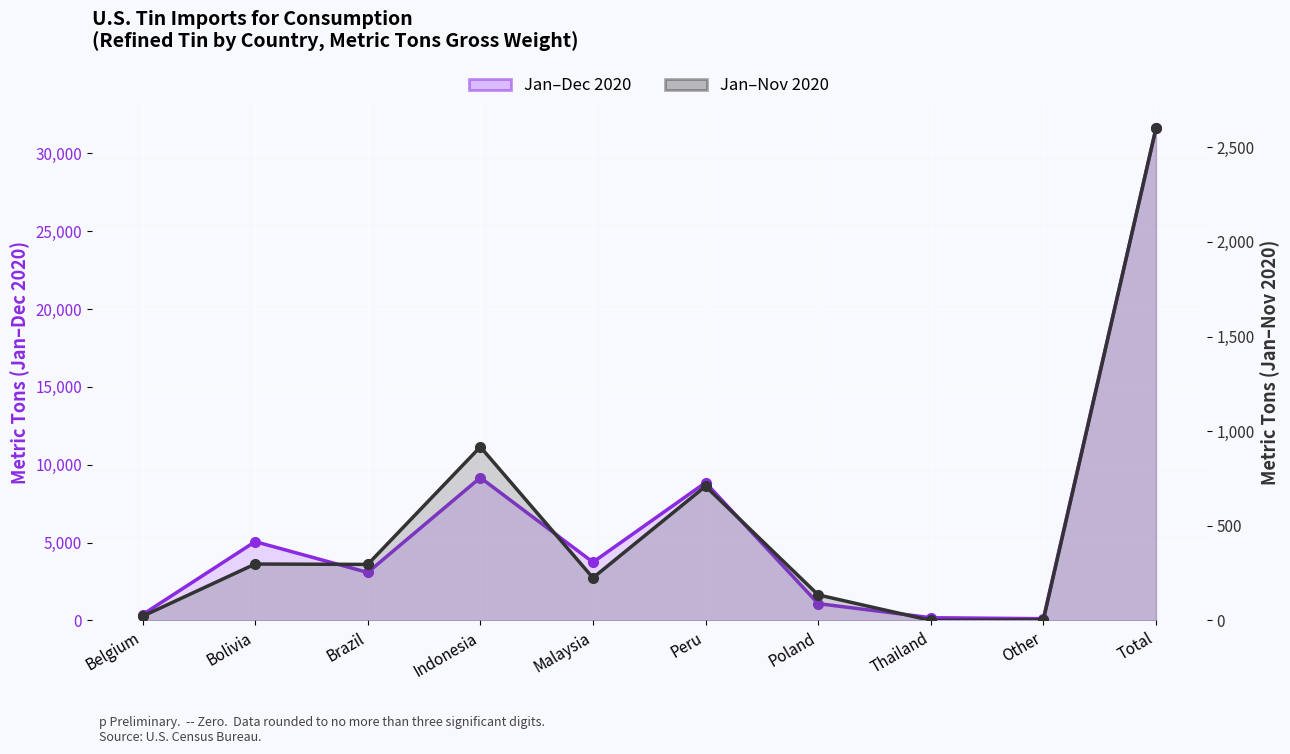

What is the sum of all Jan–Nov 2020 values?

5205